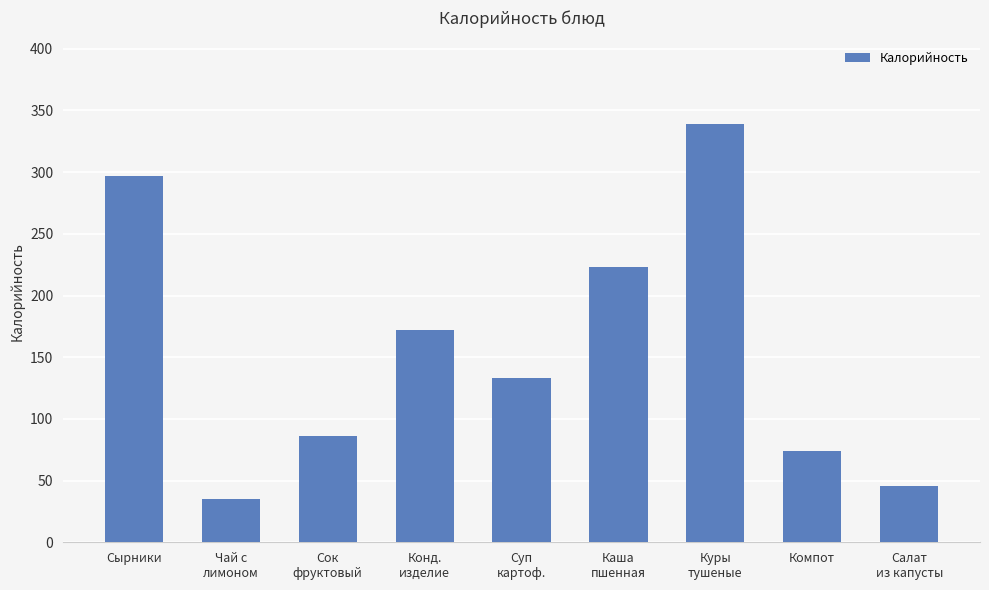

Which label corresponds to the largest value in the chart?

Куры
тушеные